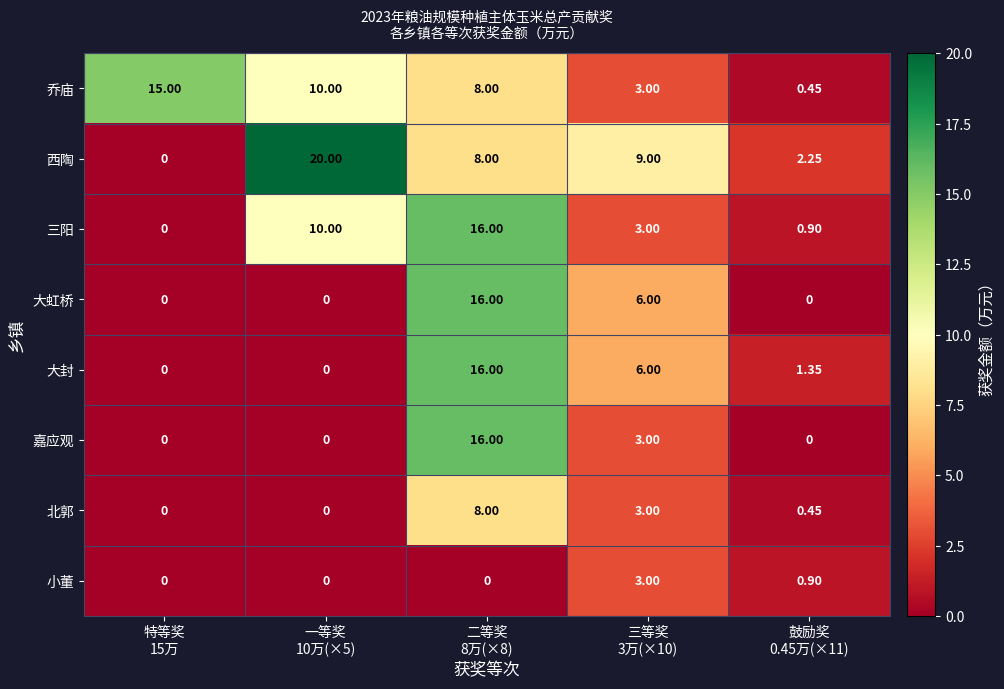

Which series has the widest spread of values?

西陶